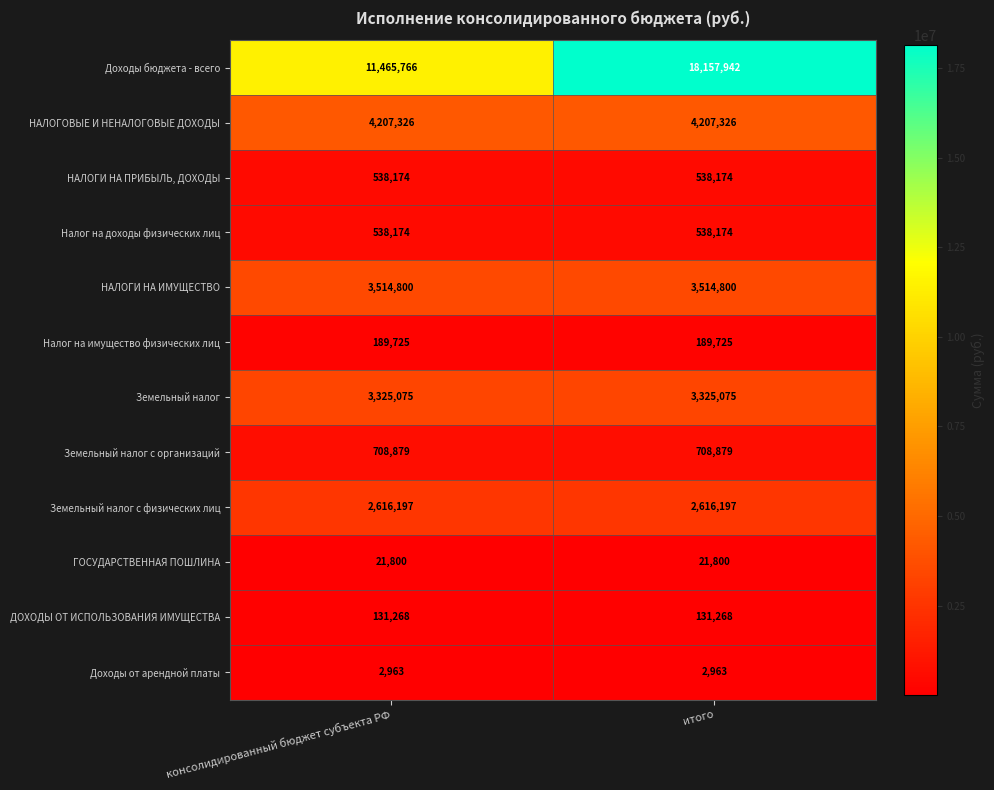

What is the difference between the highest and lowest values at итого?

18154979